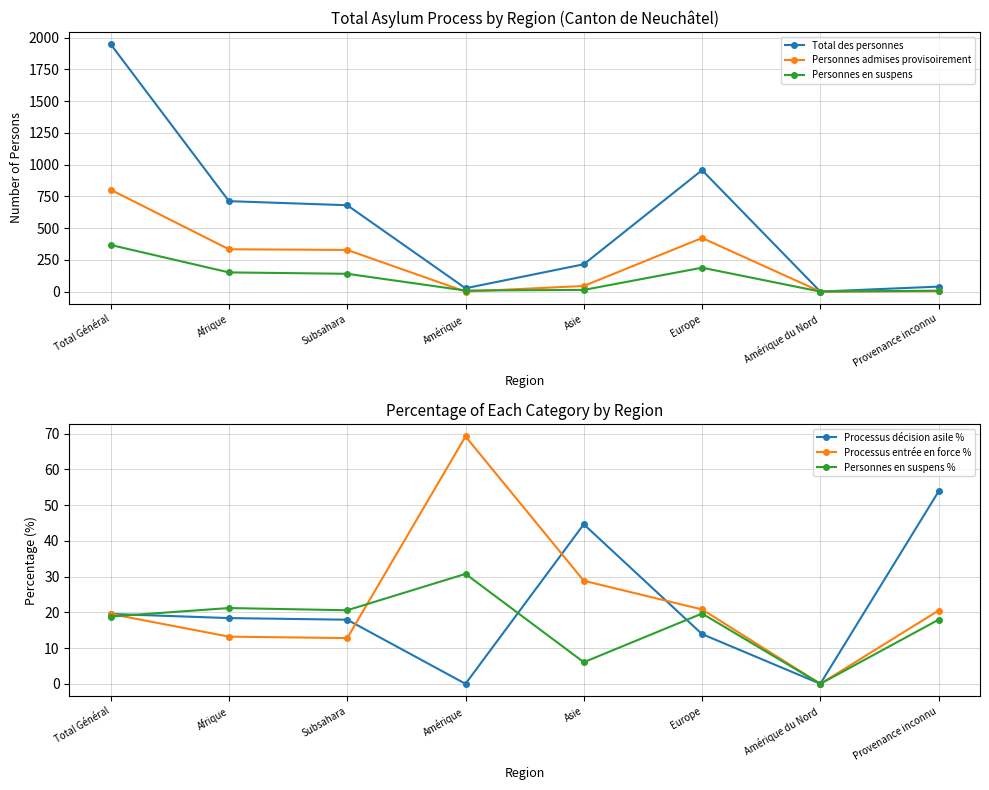

At how many categories does at least one series exceed 1714?

1